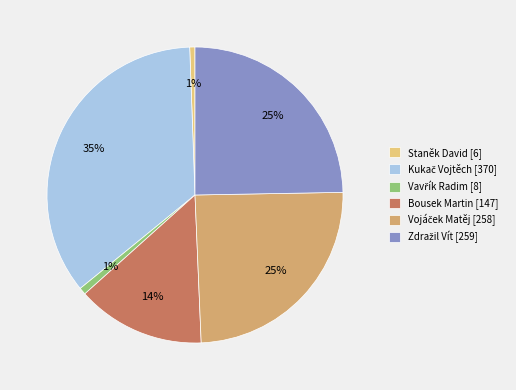

How many segments does this pie chart have?

6